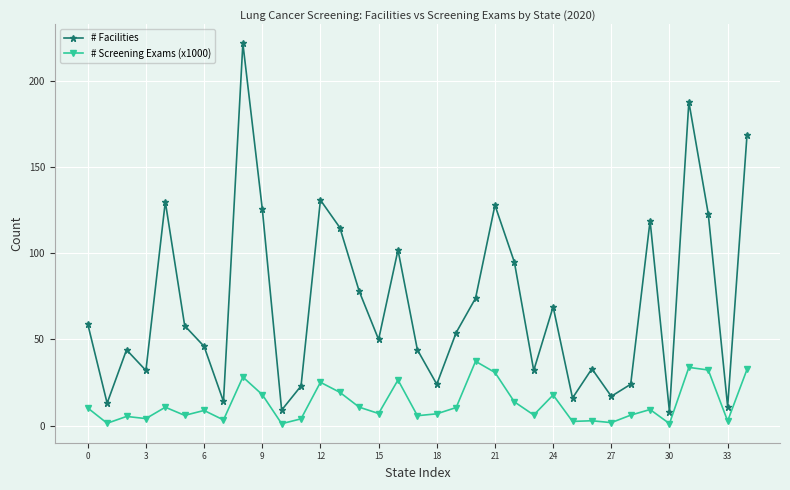

How many distinct data groups are displayed?

2